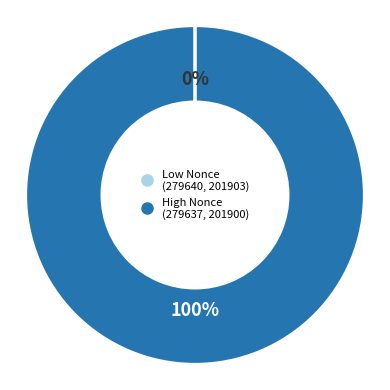

To the nearest percent, what is the difference between the largest and smallest slice percentages?

100%